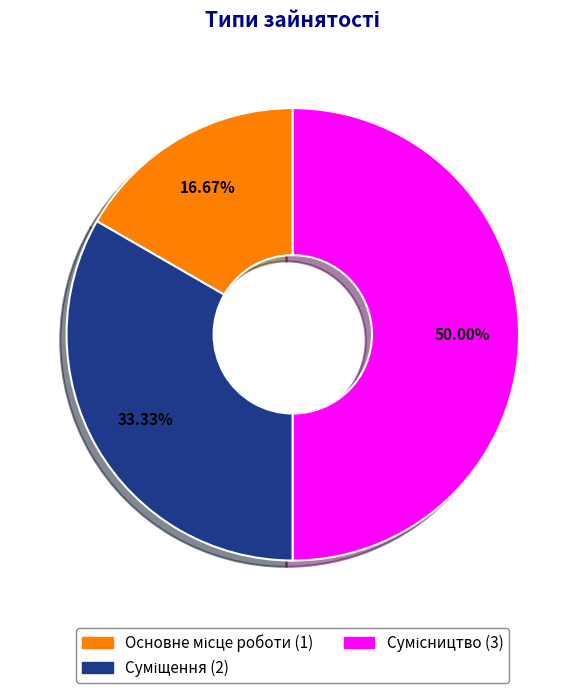

Count the number of slices in the pie.

3